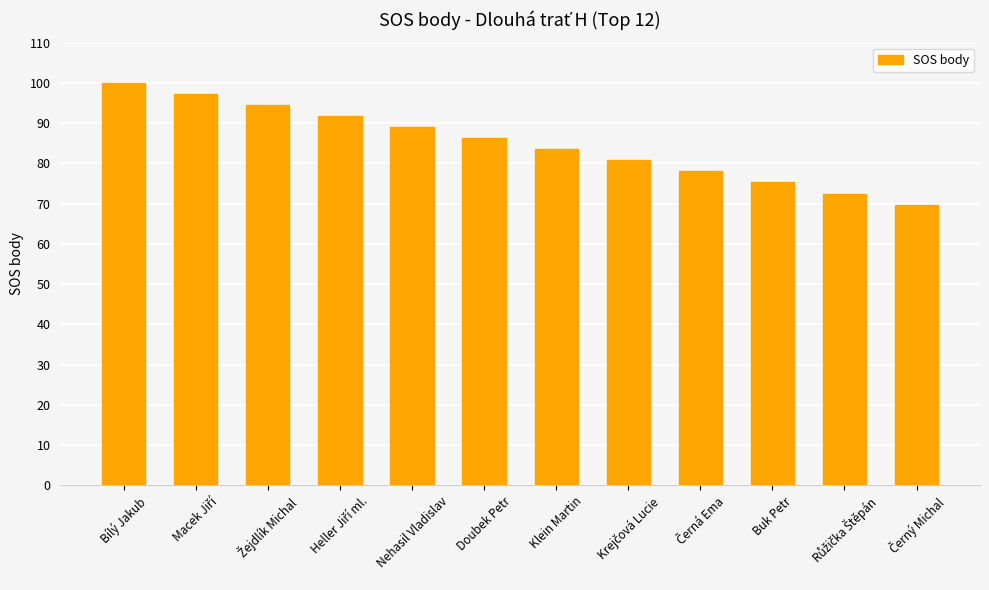

How many values exceed 86?

6